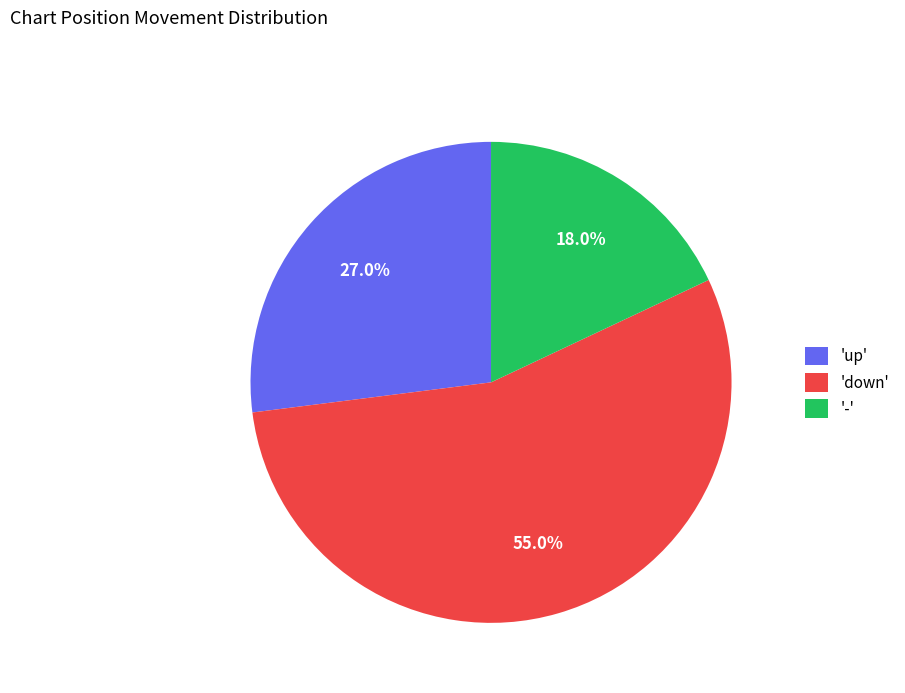

Is there any slice that represents more than half of the pie?

Yes